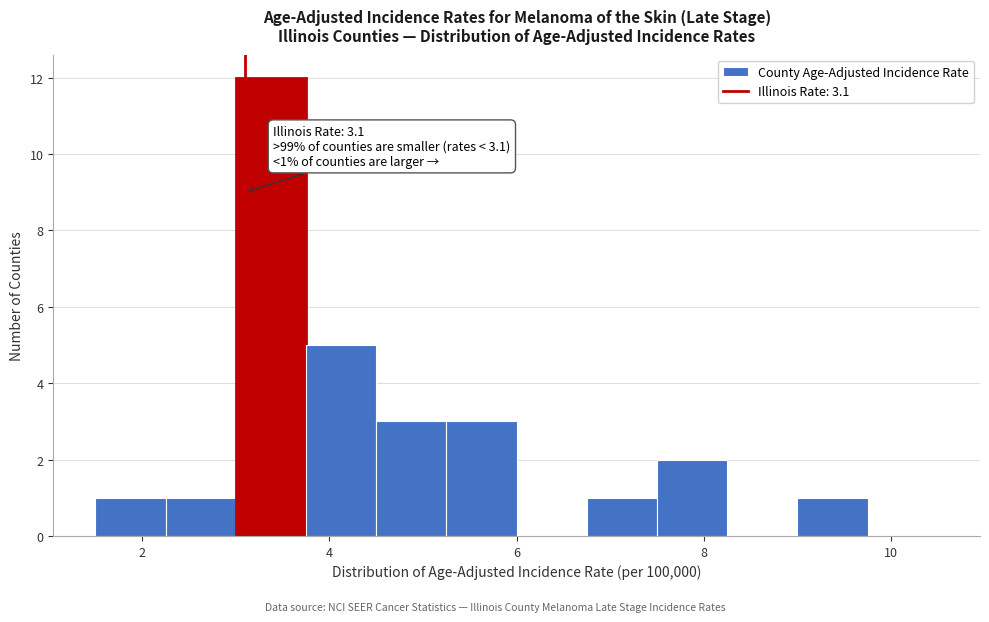

Around what value on the x-axis is the tallest bar? Give the approximate position of its centre, as read against the axis.

3.4